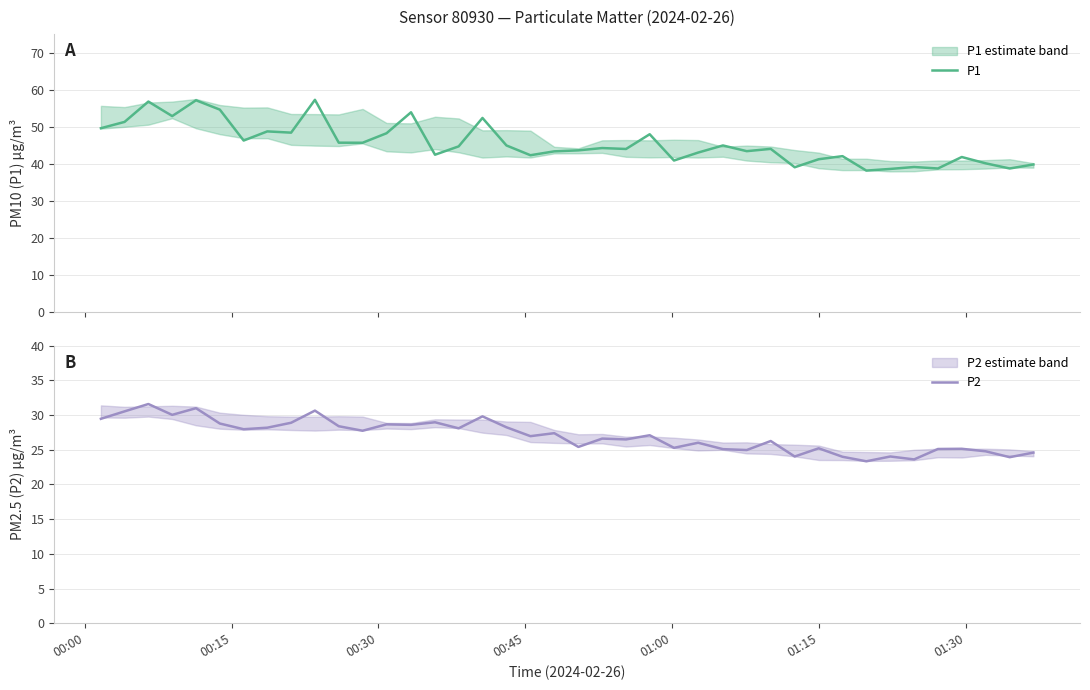

What is the highest value of the P2 series?

31.6